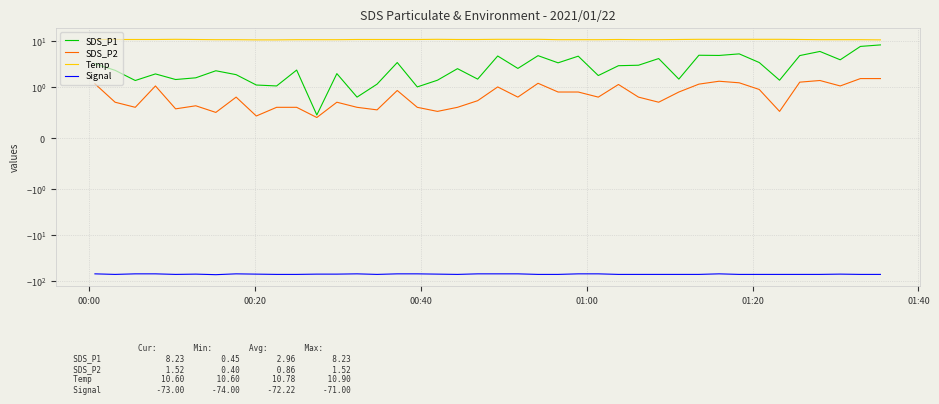

What is the label of the 5th point from the left?

01:20